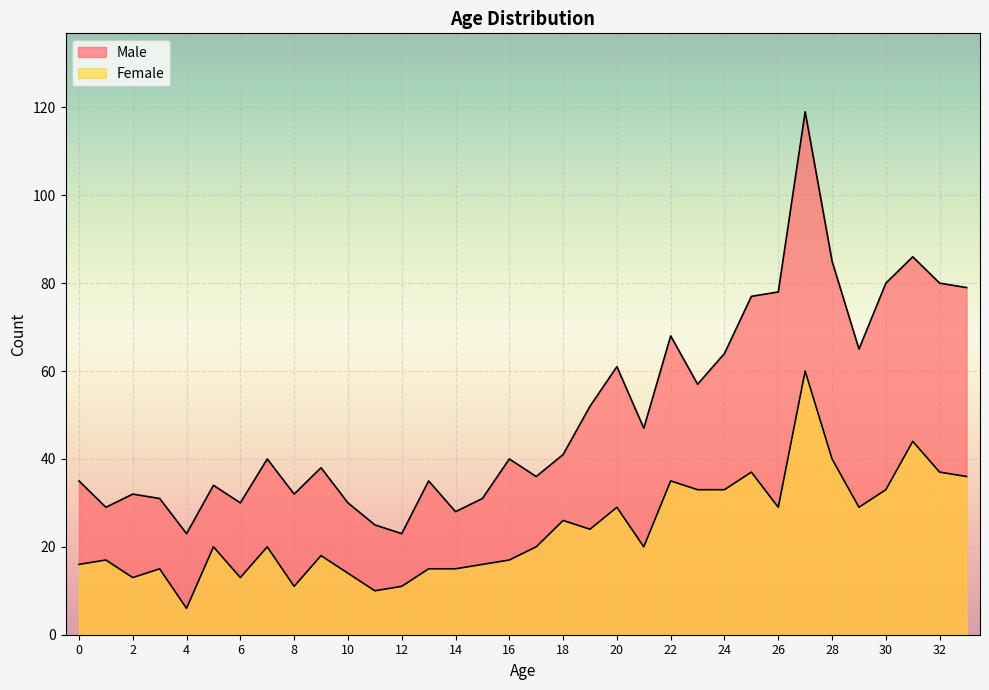

What value does the Female series have at 16, to the nearest 10?

20